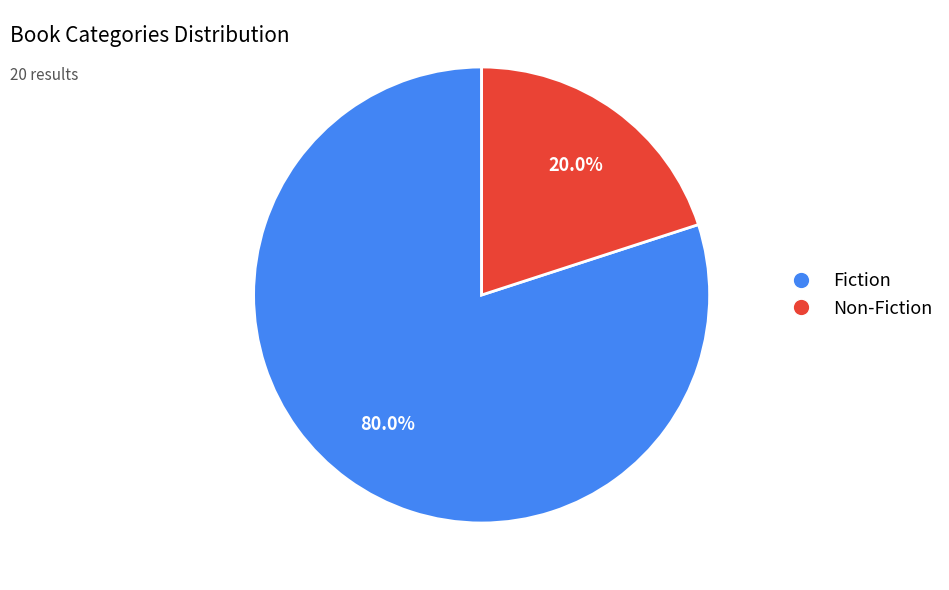

To the nearest percent, what is the combined percentage of Fiction and Non-Fiction?

100%